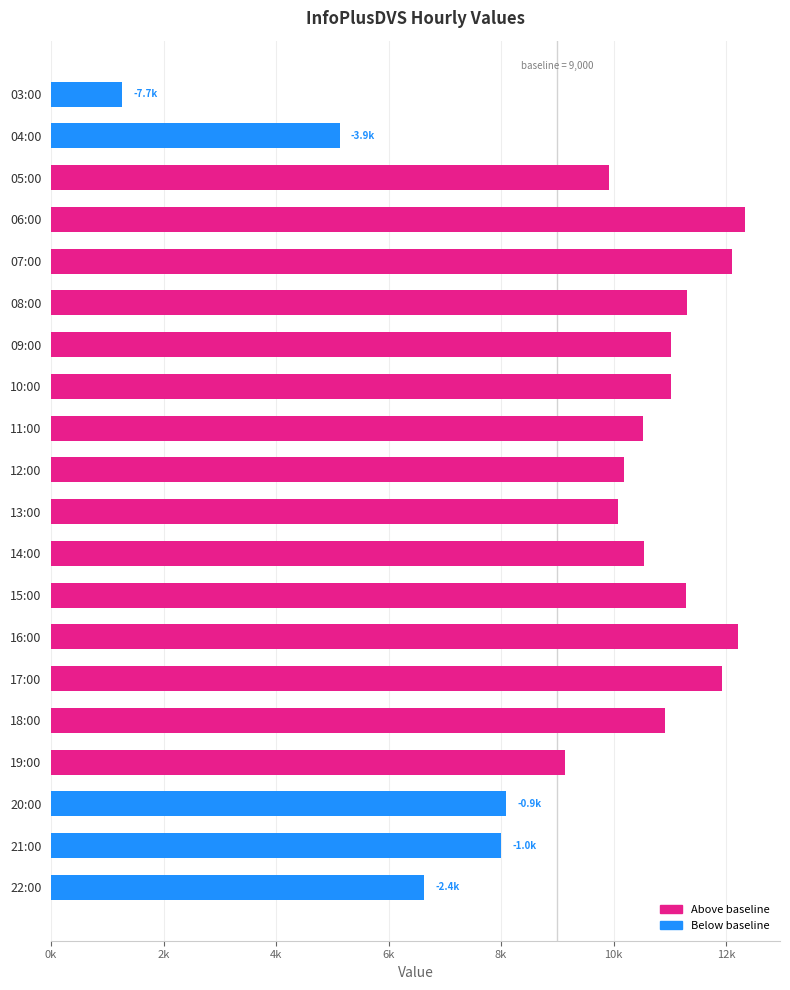

Does the chart contain any negative values?

No